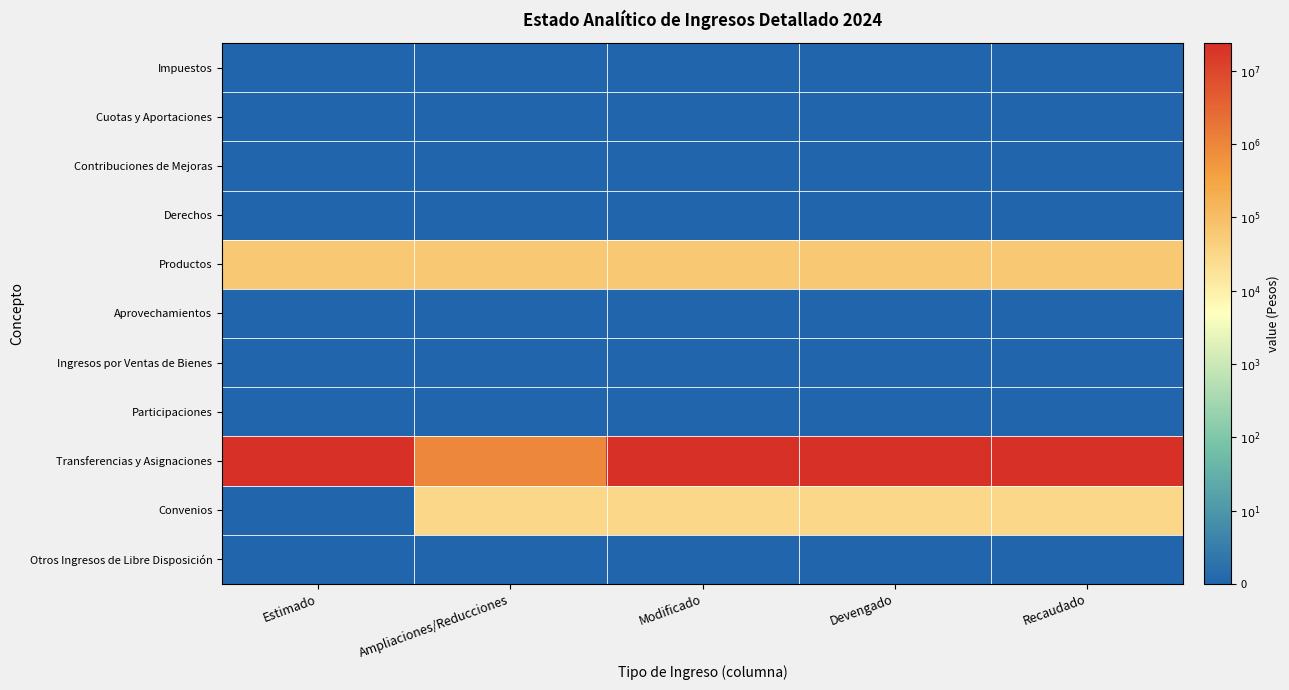

Reading left to right, transcribe all the data shown in this chart.

Impuestos: Estimado=0.0	Ampliaciones/Reducciones=0.0	Modificado=0.0	Devengado=0.0	Recaudado=0.0
Cuotas y Aportaciones: Estimado=0.0	Ampliaciones/Reducciones=0.0	Modificado=0.0	Devengado=0.0	Recaudado=0.0
Contribuciones de Mejoras: Estimado=0.0	Ampliaciones/Reducciones=0.0	Modificado=0.0	Devengado=0.0	Recaudado=0.0
Derechos: Estimado=0.0	Ampliaciones/Reducciones=0.0	Modificado=0.0	Devengado=0.0	Recaudado=0.0
Productos: Estimado=4.8	Ampliaciones/Reducciones=4.8	Modificado=4.8	Devengado=4.8	Recaudado=4.8
Aprovechamientos: Estimado=0.0	Ampliaciones/Reducciones=0.0	Modificado=0.0	Devengado=0.0	Recaudado=0.0
Ingresos por Ventas de Bienes: Estimado=0.0	Ampliaciones/Reducciones=0.0	Modificado=0.0	Devengado=0.0	Recaudado=0.0
Participaciones: Estimado=0.0	Ampliaciones/Reducciones=0.0	Modificado=0.0	Devengado=0.0	Recaudado=0.0
Transferencias y Asignaciones: Estimado=7.4	Ampliaciones/Reducciones=6.0	Modificado=7.4	Devengado=7.4	Recaudado=7.4
Convenios: Estimado=0.0	Ampliaciones/Reducciones=4.5	Modificado=4.5	Devengado=4.5	Recaudado=4.5
Otros Ingresos de Libre Disposición: Estimado=0.0	Ampliaciones/Reducciones=0.0	Modificado=0.0	Devengado=0.0	Recaudado=0.0